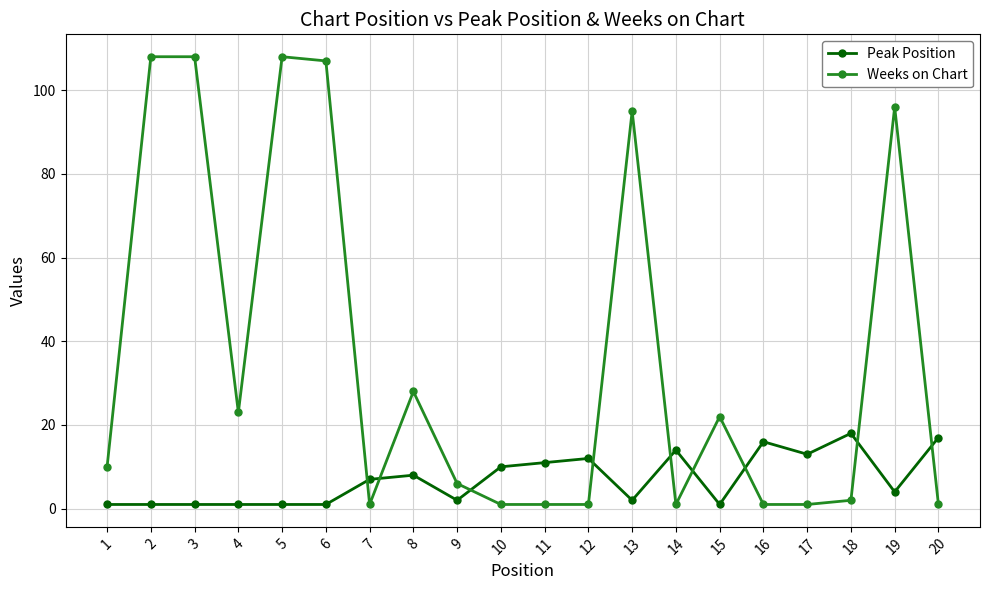

How many data points in Peak Position are less than 7?

10